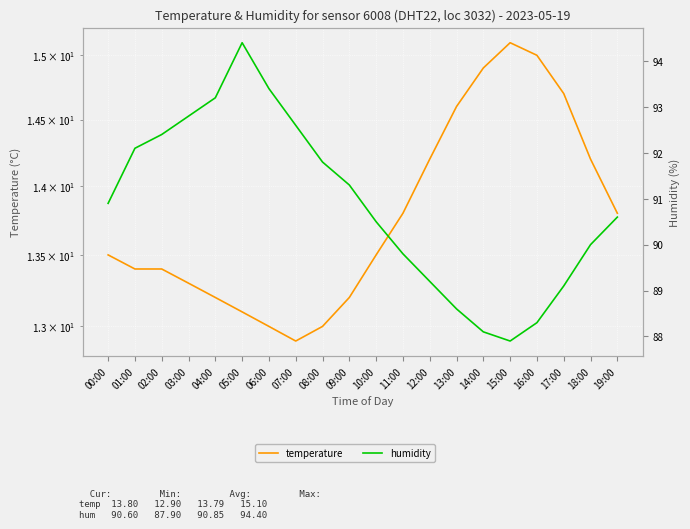

Reading left to right, transcribe all the data shown in this chart.

temperature: 00:00=13.5	01:00=13.4	02:00=13.4	03:00=13.3	04:00=13.2	05:00=13.1	06:00=13.0	07:00=12.9	08:00=13.0	09:00=13.2	10:00=13.5	11:00=13.8	12:00=14.2	13:00=14.6	14:00=14.9	15:00=15.1	16:00=15.0	17:00=14.7	18:00=14.2	19:00=13.8
humidity: 00:00=90.9	01:00=92.1	02:00=92.4	03:00=92.8	04:00=93.2	05:00=94.4	06:00=93.4	07:00=92.6	08:00=91.8	09:00=91.3	10:00=90.5	11:00=89.8	12:00=89.2	13:00=88.6	14:00=88.1	15:00=87.9	16:00=88.3	17:00=89.1	18:00=90.0	19:00=90.6